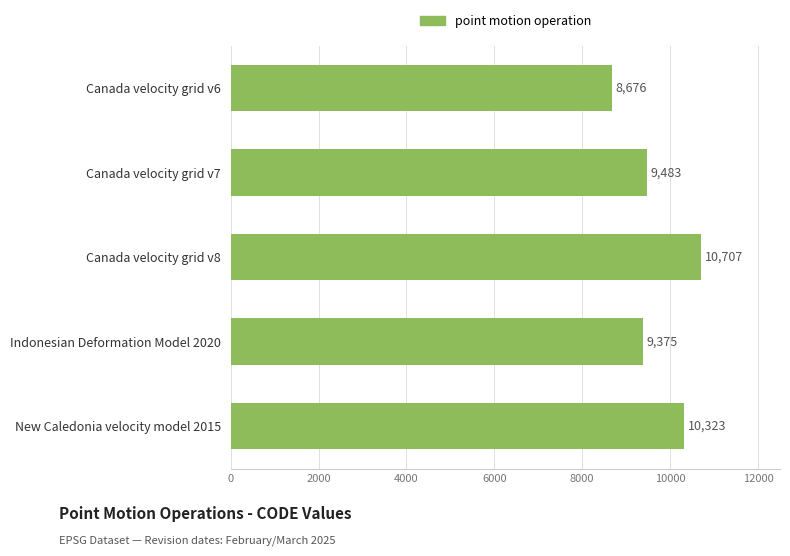

How many series are shown in this chart?

1